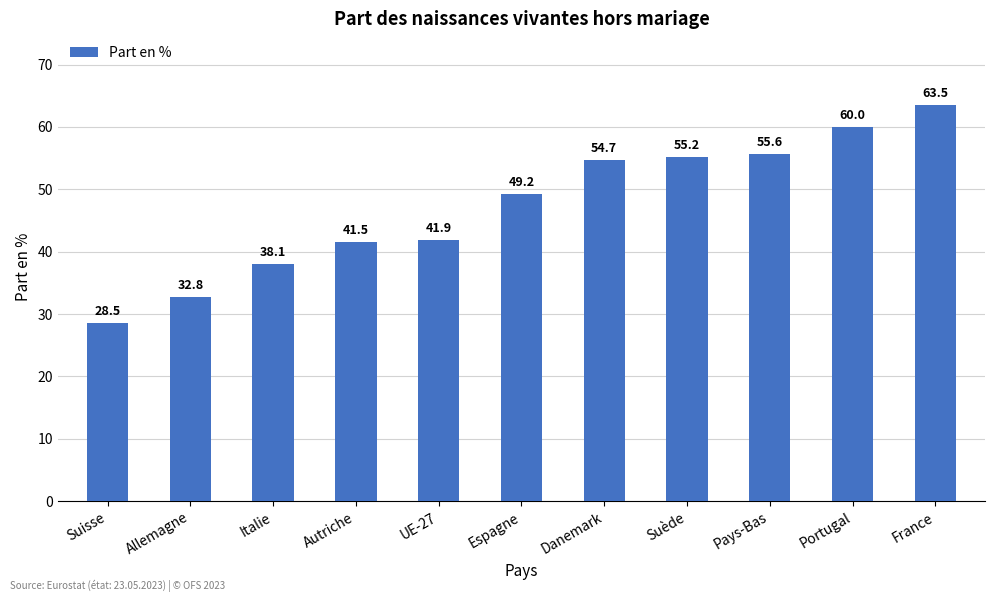

Does the chart contain any negative values?

No